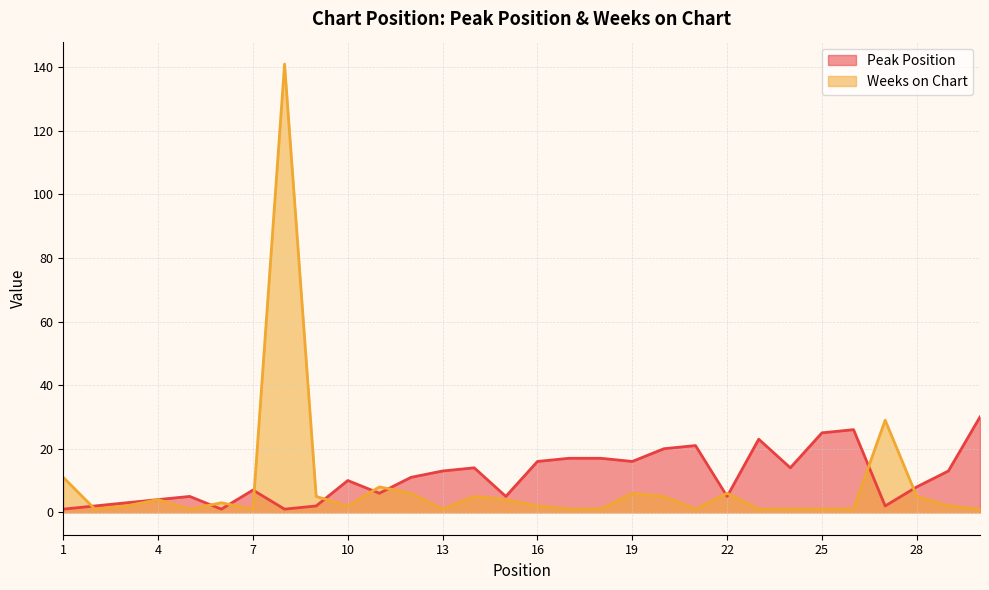

Does the chart have visible grid lines?

Yes